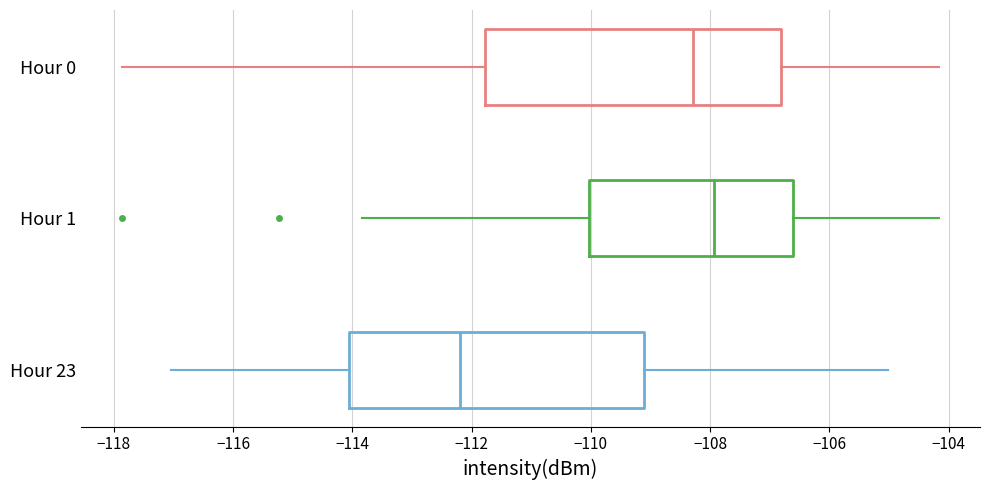

Reading bottom to top, transcribe this box plot: for each box, give where its median line is, the range the box spans, and where its two whiskers end, as read against the x-axis. The values are not printed on the chart, so give them approximately, as read against the axis.

Hour 23: median -112.2, box -114.0 to -109.2, whiskers -117.0 to -105.0
Hour 1: median -108.0, box -110.0 to -106.6, whiskers -113.8 to -104.2
Hour 0: median -108.2, box -111.8 to -106.8, whiskers -117.8 to -104.2